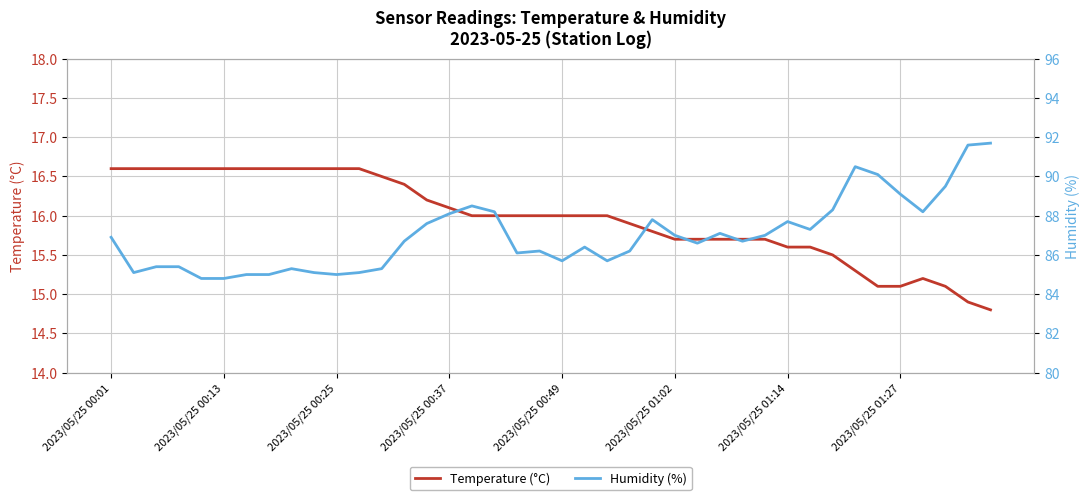

True or false: Temperature (°C) and Humidity (%) cross at least once.

False